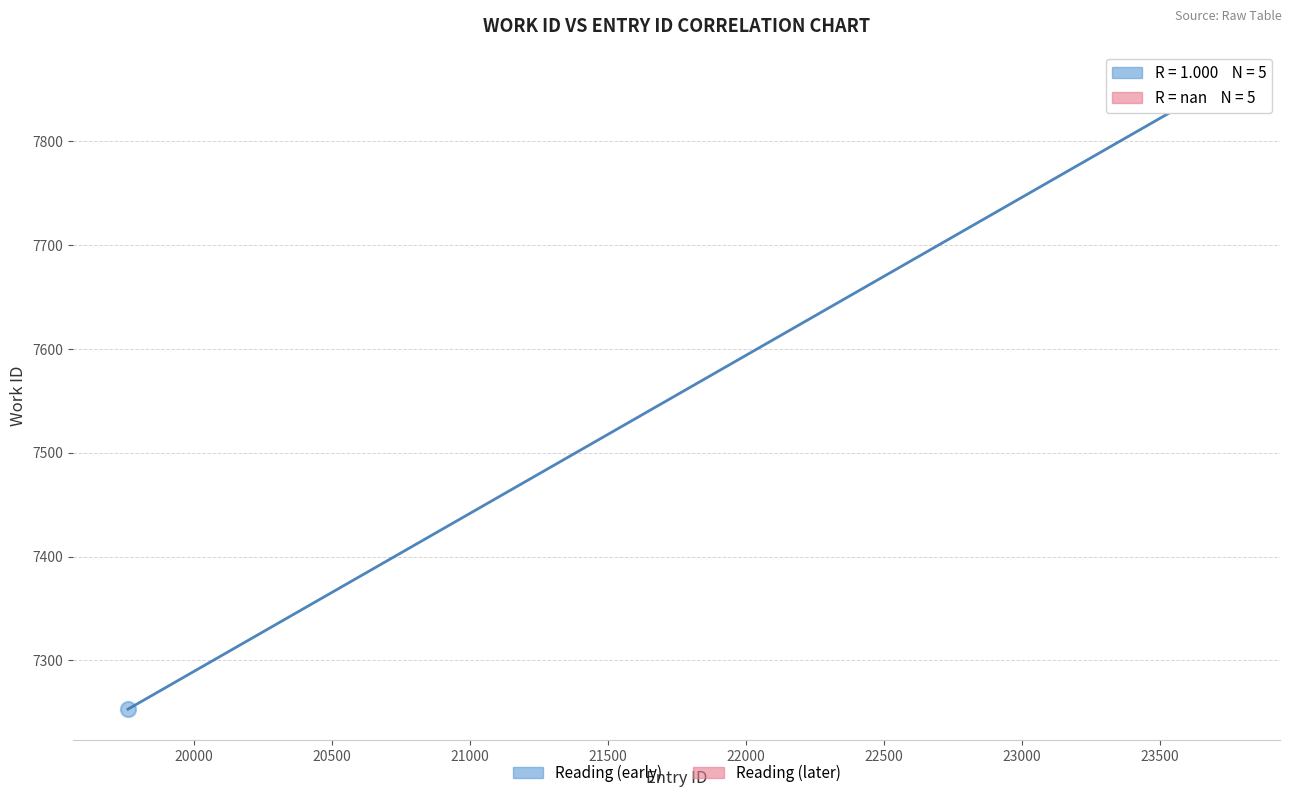

What are all the series names shown in the legend?

Reading (early), Reading (later)